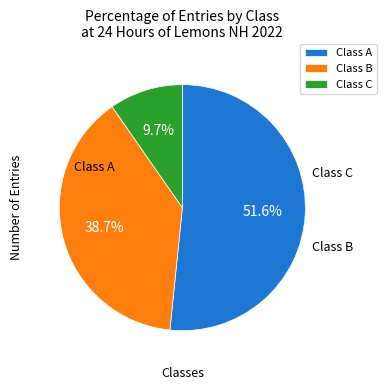

What is the largest slice in the pie chart?

Class A